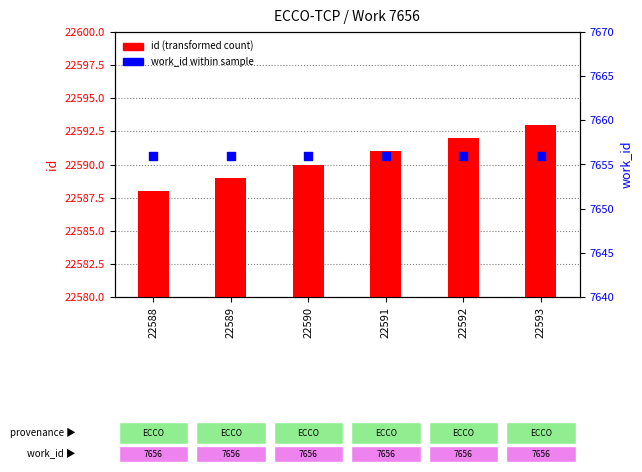

What are all the series names shown in the legend?

id, work_id